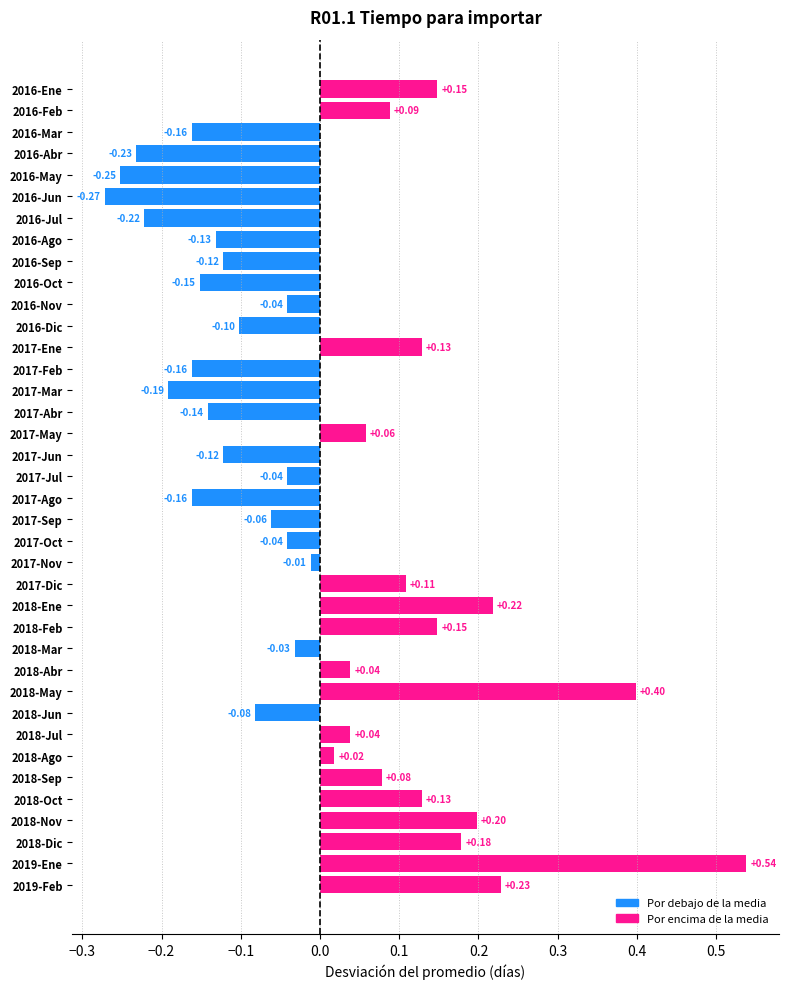

Are the bars horizontal?

Yes